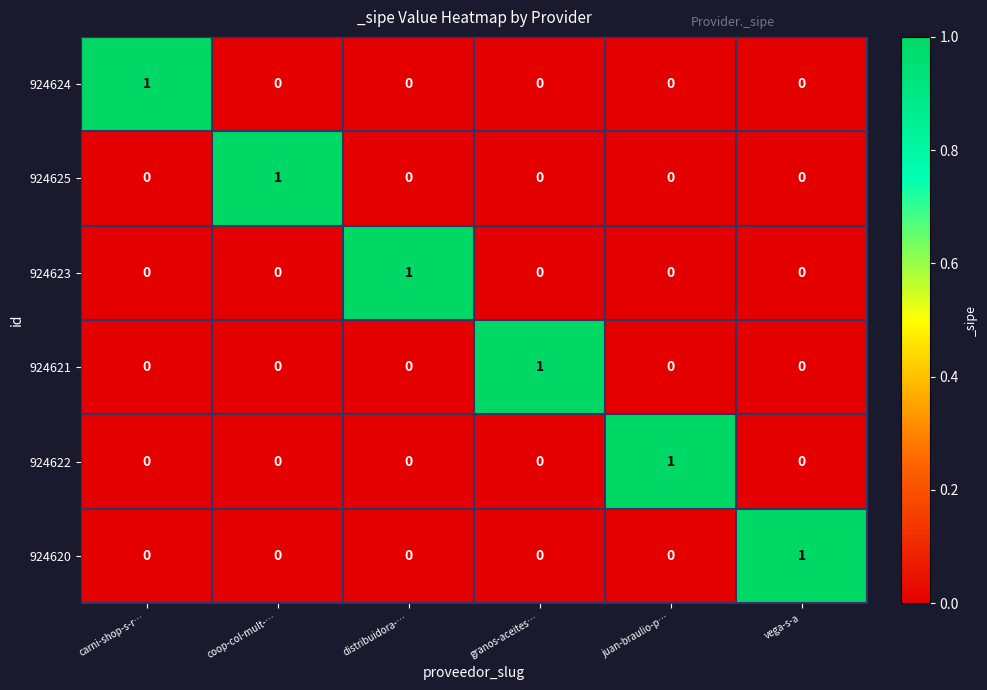

Which category has the highest value in the 924625 series?

coop-col-mult-…